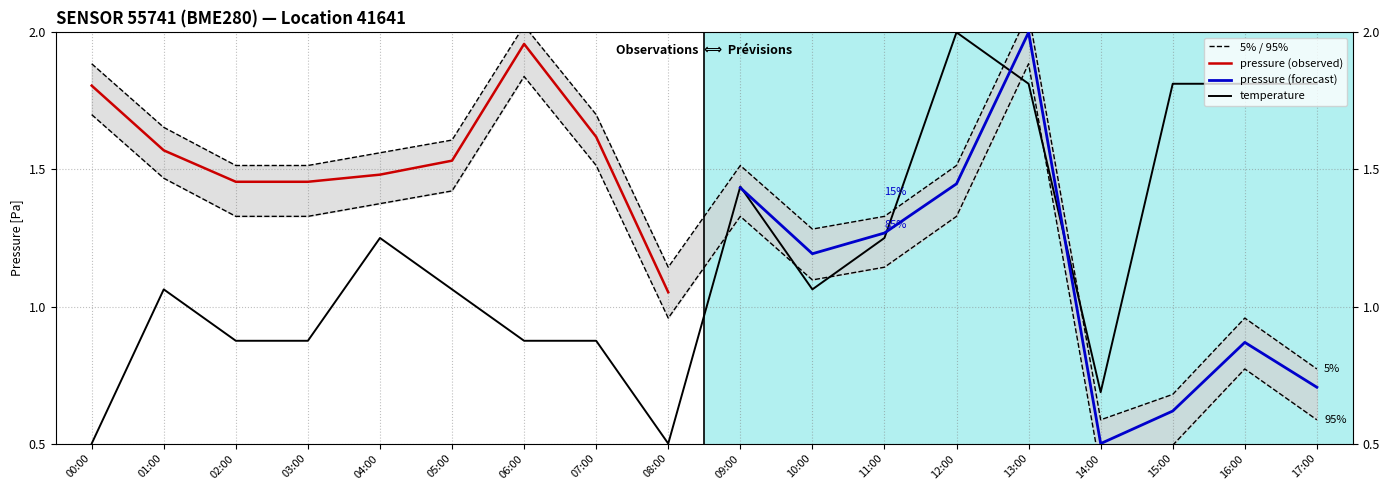

How many interior local valleys does the pressure_p5 series have?

3